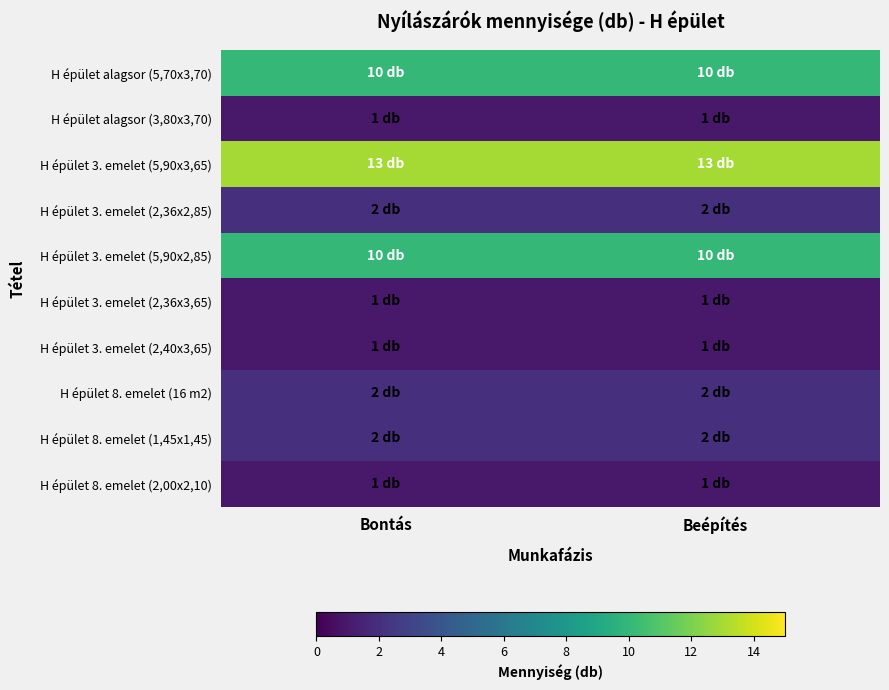

What is the maximum value shown in the chart?

13